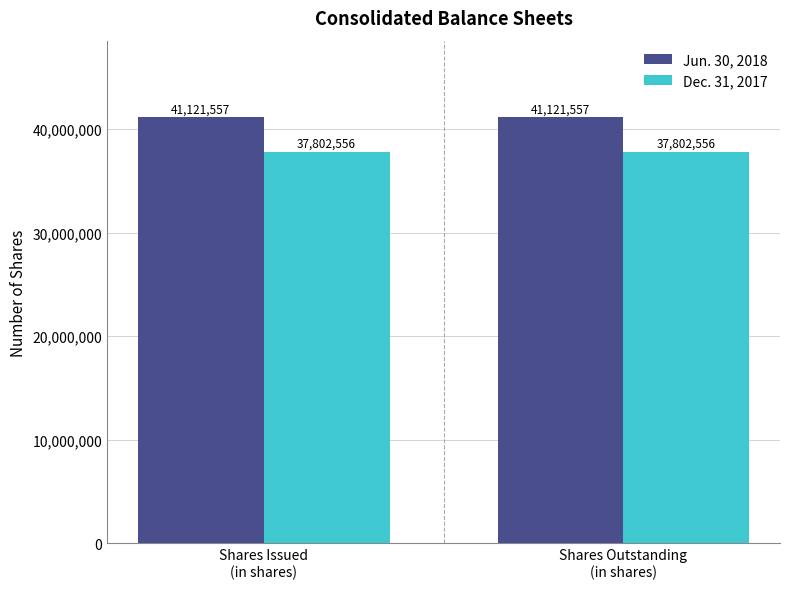

Rank the series by their average value, from lowest to highest.

Dec. 31, 2017, Jun. 30, 2018